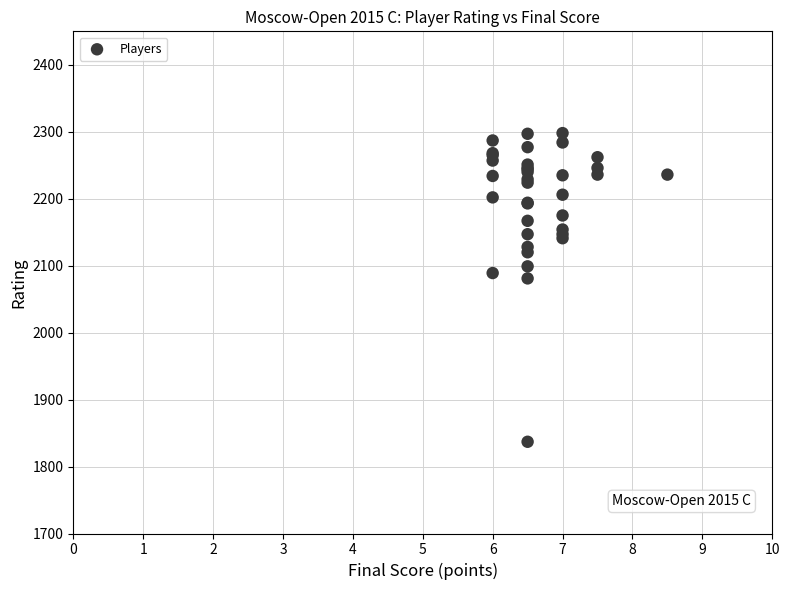

What Y value in the scatter plot is closest to 2067?

2081